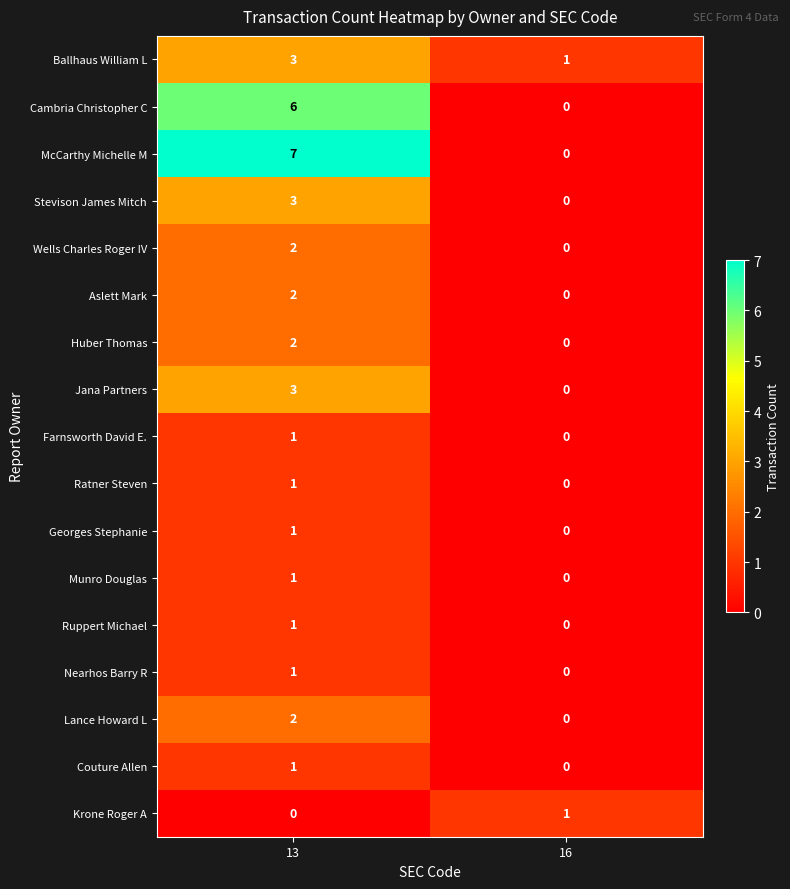

The Jana Partners series shows -1 at 16. True or false?

False